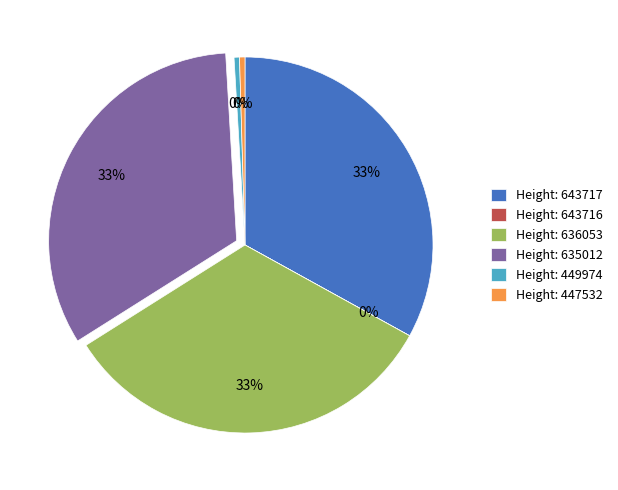

Does any single category account for the majority?

No